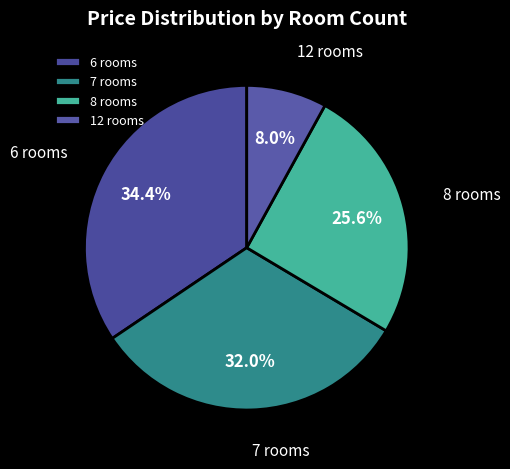

What percentage do 12 rooms and 6 rooms together represent?

42.4%